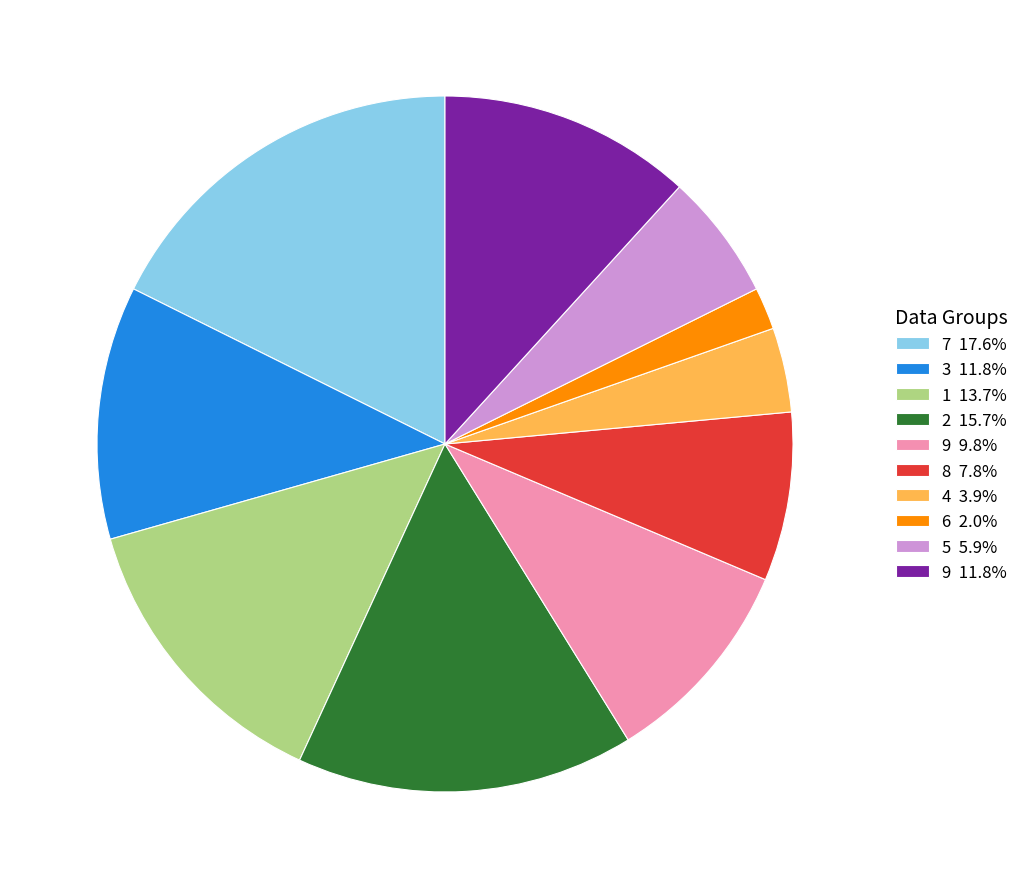

What is the ratio of the value at 1 13.7% to the value at 6 2.0%?

7.0